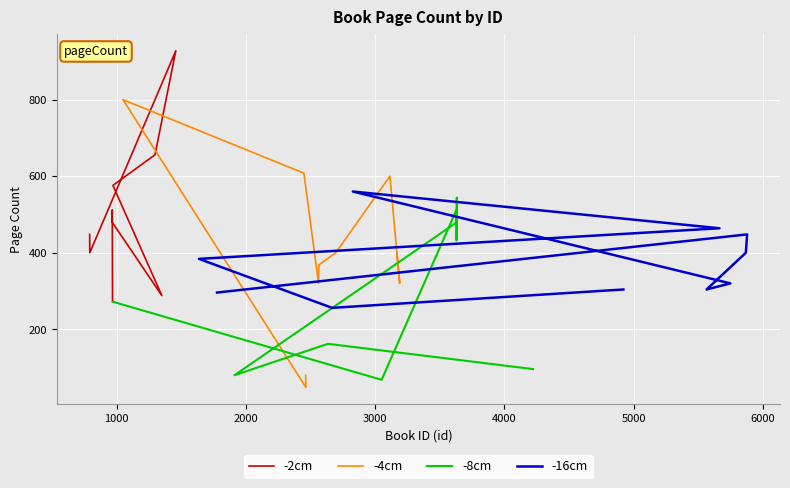

What is the difference between the second highest and second lowest values?

732